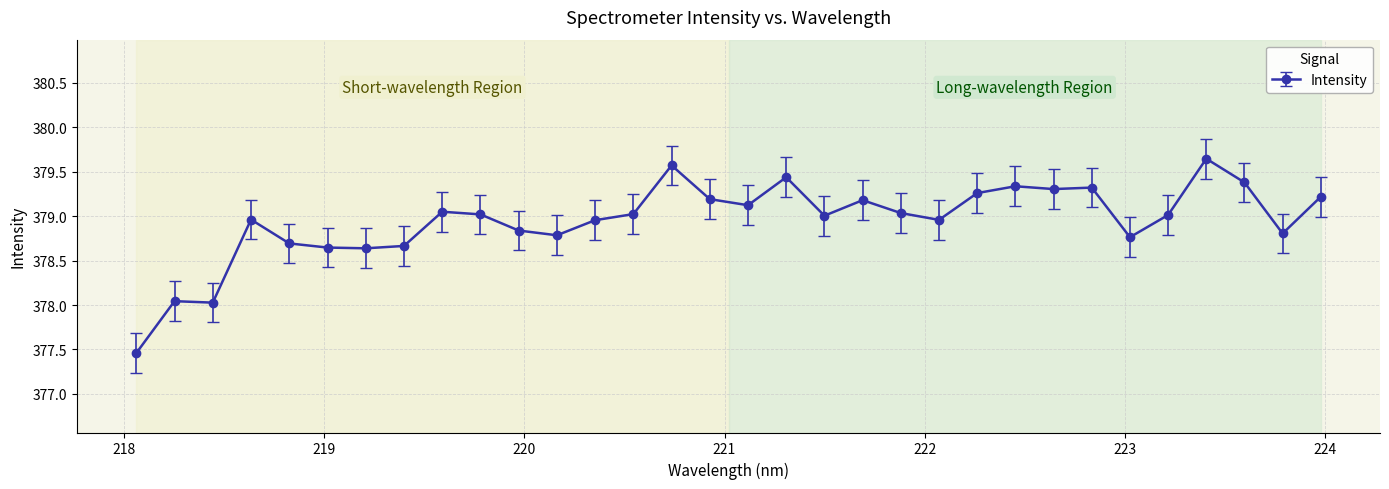

What is the difference between the maximum and minimum values?

2.2